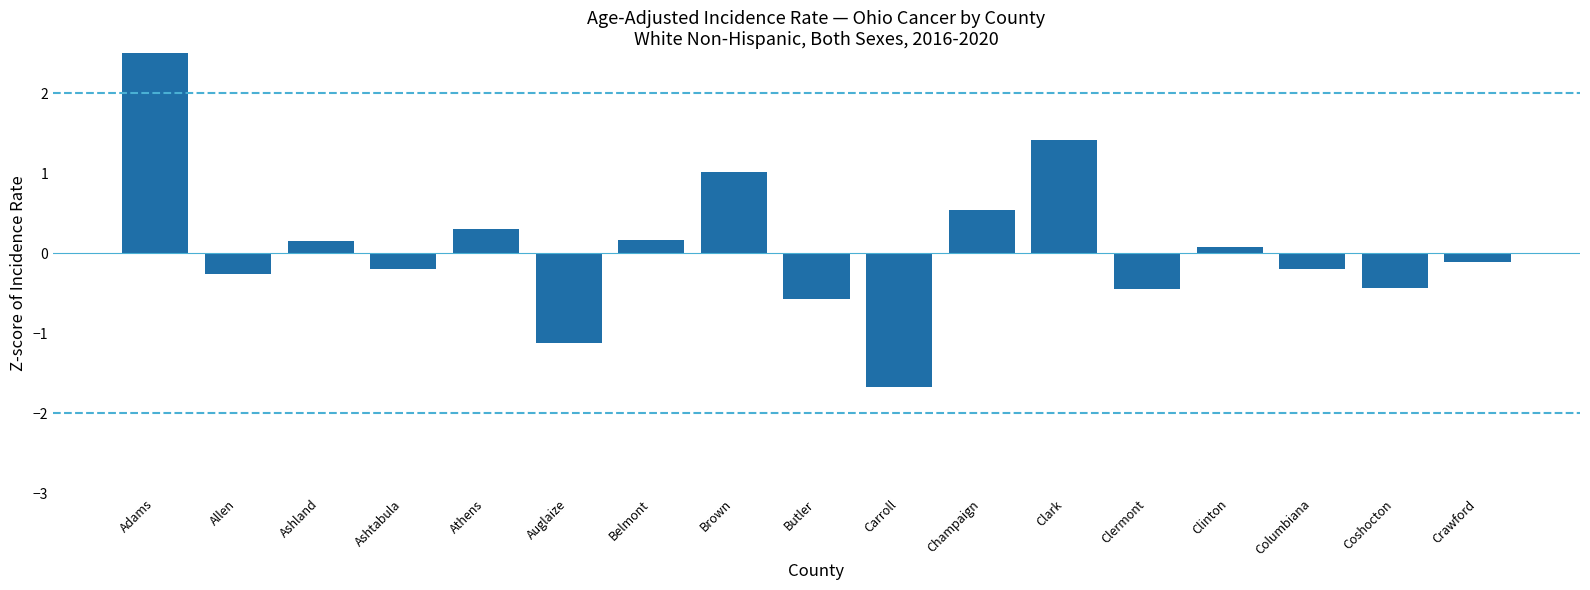

True or false: the data shows 0.2 at Ashland.

False